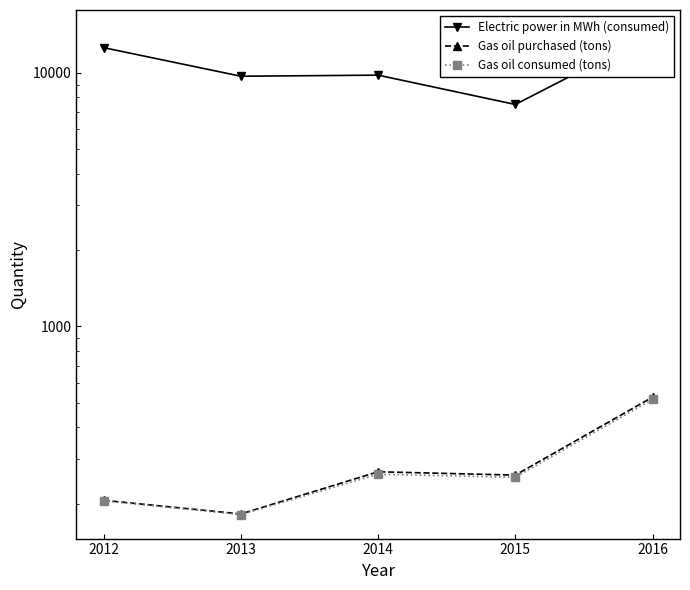

Reading left to right, transcribe all the data shown in this chart.

Electric power in MWh (consumed): 12582	9705	9801	7508	14239
Gas oil purchased (tons): 206	182	267	259	526
Gas oil consumed (tons): 205	181	261	254	515